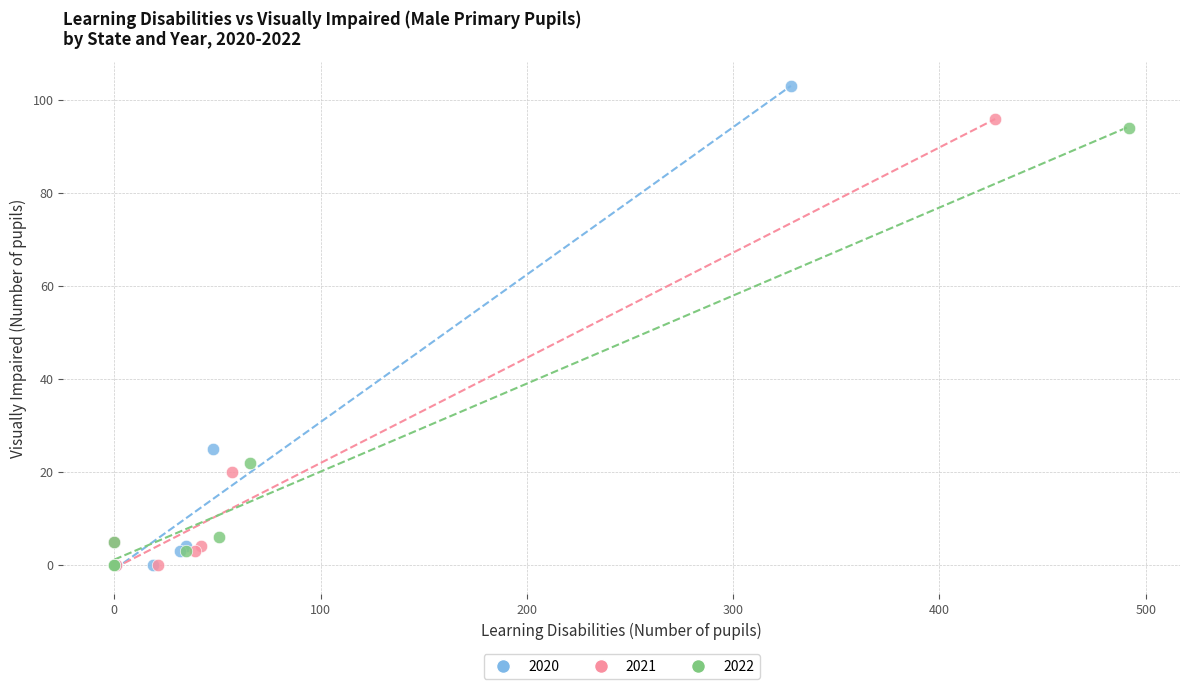

Which series contains the highest Y value?

2020